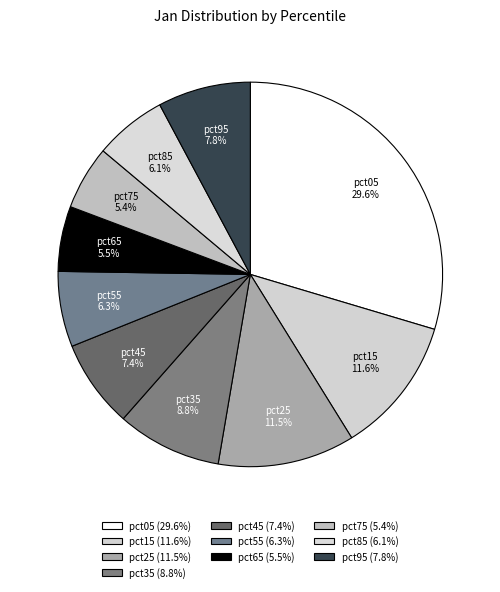

Count the number of slices in the pie.

10